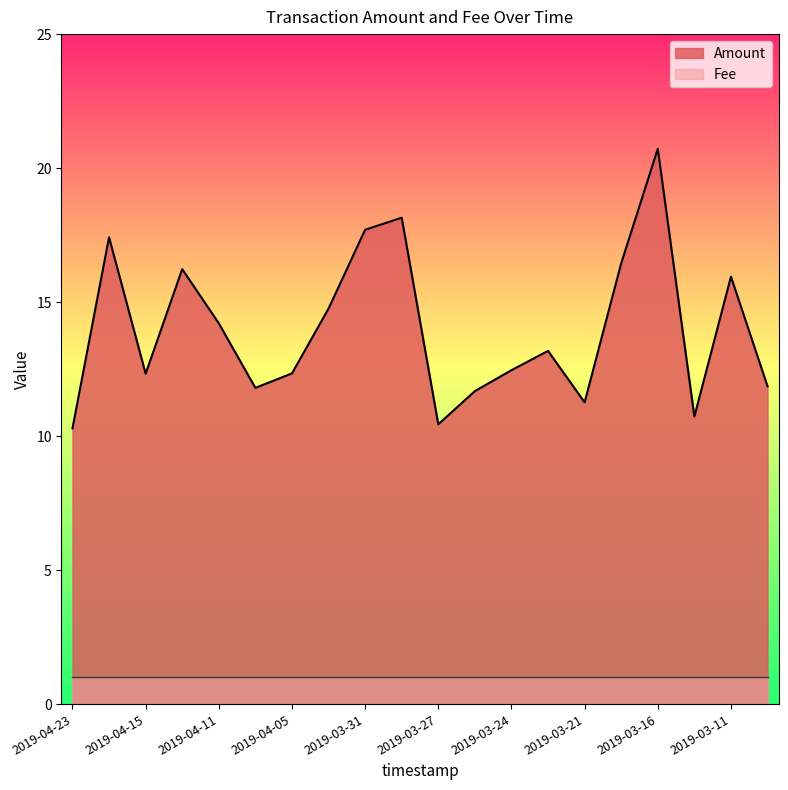

What is the difference between the second highest and minimum values?

7.9